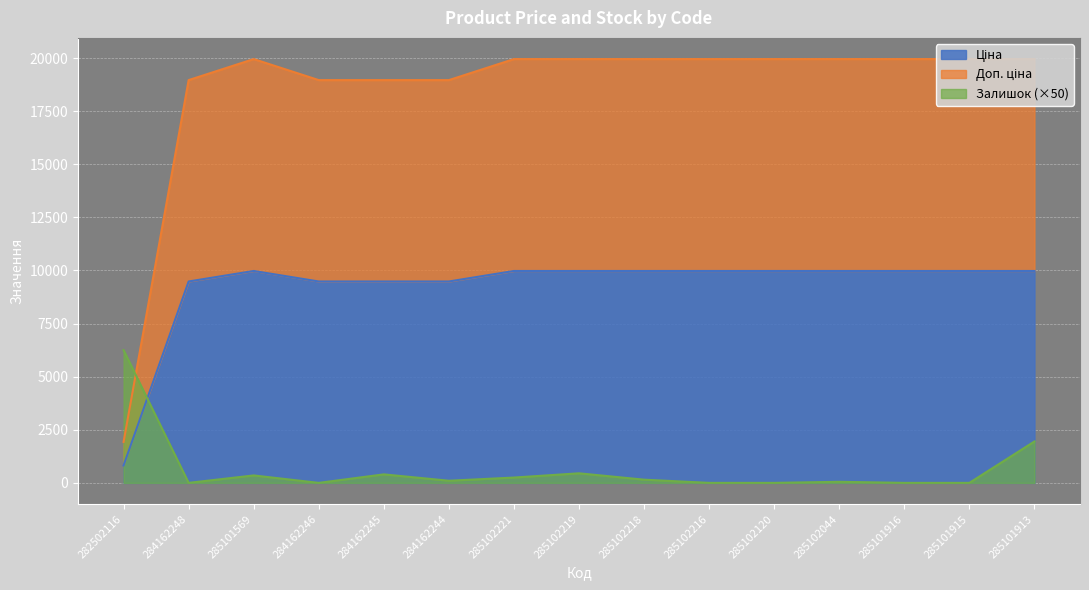

What are all the series names shown in the legend?

Ціна, Доп. ціна, Залишок